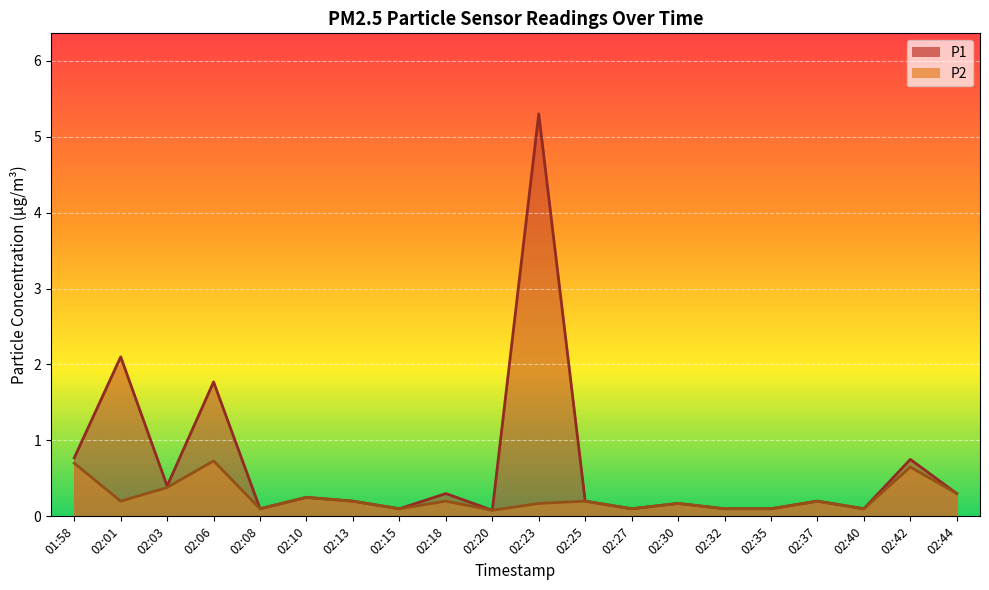

Reading left to right, extract all data points from this chart.

P1: 01:58=0.8	02:01=2.1	02:03=0.4	02:06=1.8	02:08=0.1	02:10=0.2	02:13=0.2	02:15=0.1	02:18=0.3	02:20=0.1	02:23=5.3	02:25=0.2	02:27=0.1	02:30=0.2	02:32=0.1	02:35=0.1	02:37=0.2	02:40=0.1	02:42=0.8	02:44=0.3
P2: 01:58=0.7	02:01=0.2	02:03=0.4	02:06=0.7	02:08=0.1	02:10=0.2	02:13=0.2	02:15=0.1	02:18=0.2	02:20=0.1	02:23=0.2	02:25=0.2	02:27=0.1	02:30=0.2	02:32=0.1	02:35=0.1	02:37=0.2	02:40=0.1	02:42=0.7	02:44=0.3